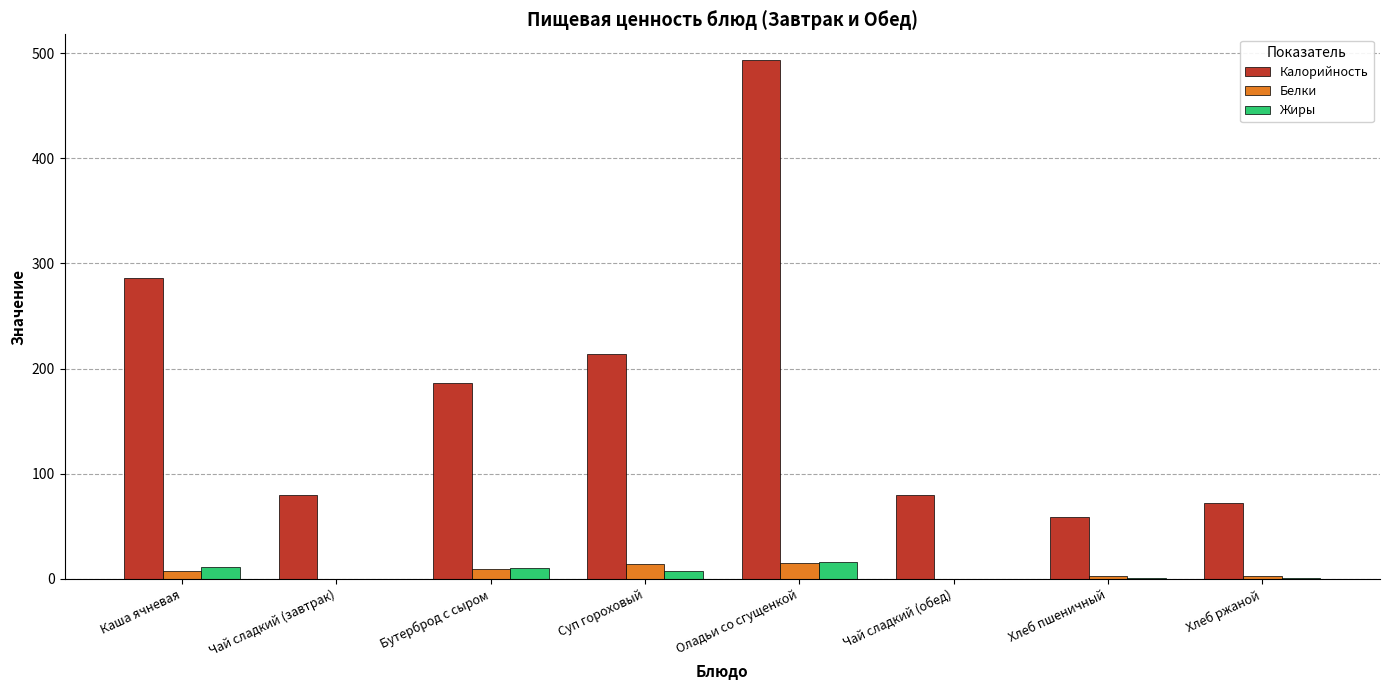

True or false: Калорийность has a value of 79.6 at Чай сладкий (обед).

True